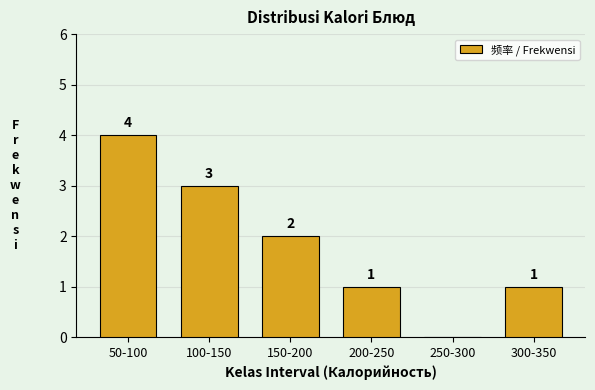

Reading left to right, list all the values displayed in this chart.

50-100=4	100-150=3	150-200=2	200-250=1	250-300=0	300-350=1